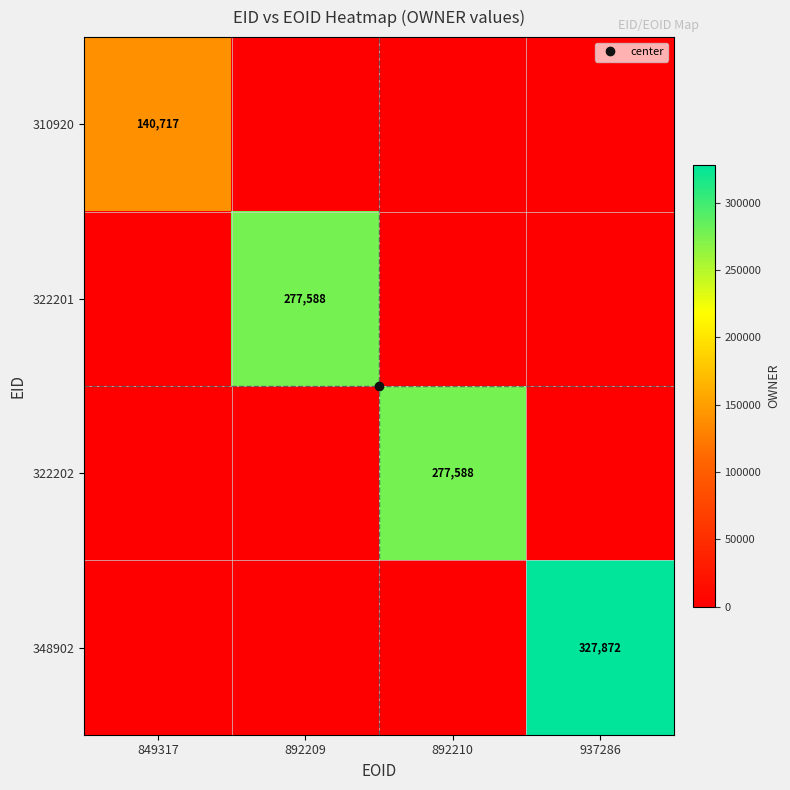

True or false: 322202 has a value of 154600 at 937286.

False